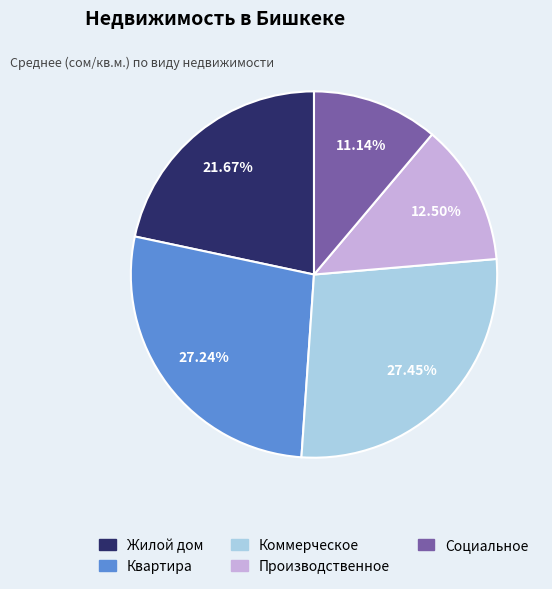

Is there a majority slice in this chart?

No